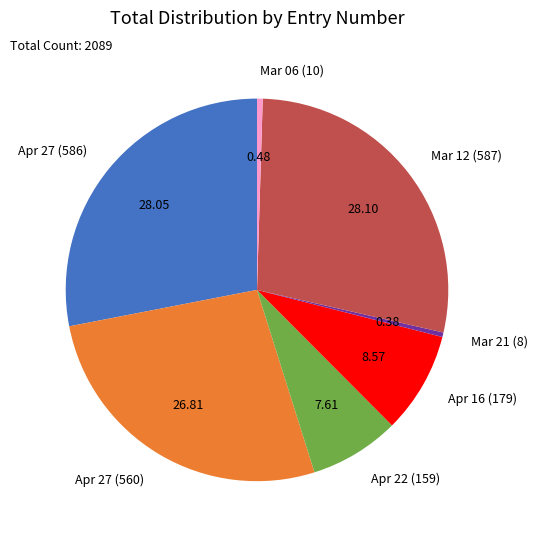

Does any single category account for the majority?

No